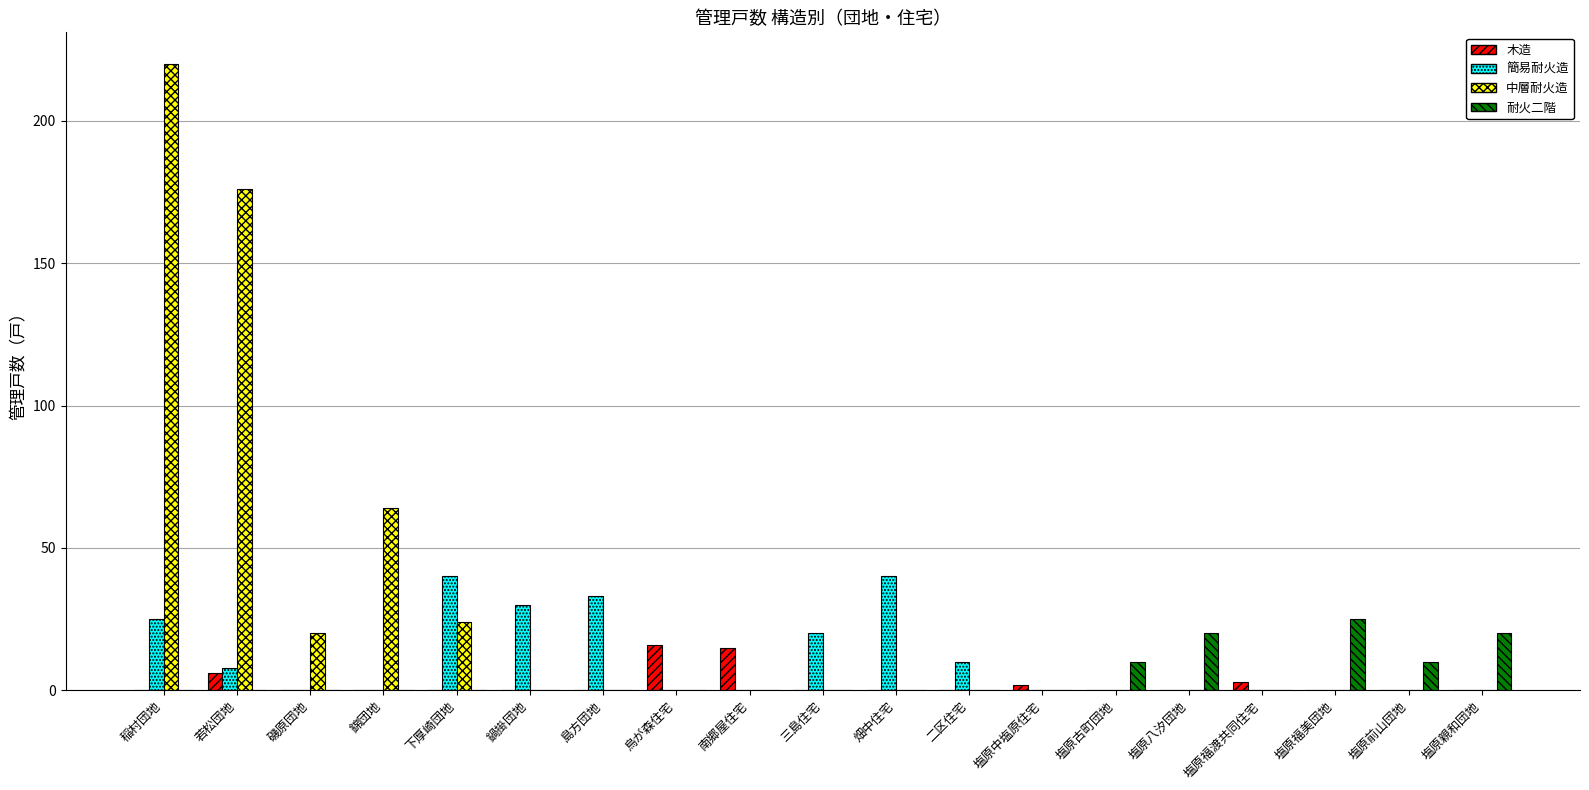

What is the spread (max minus min) of values at 下厚崎団地?

40